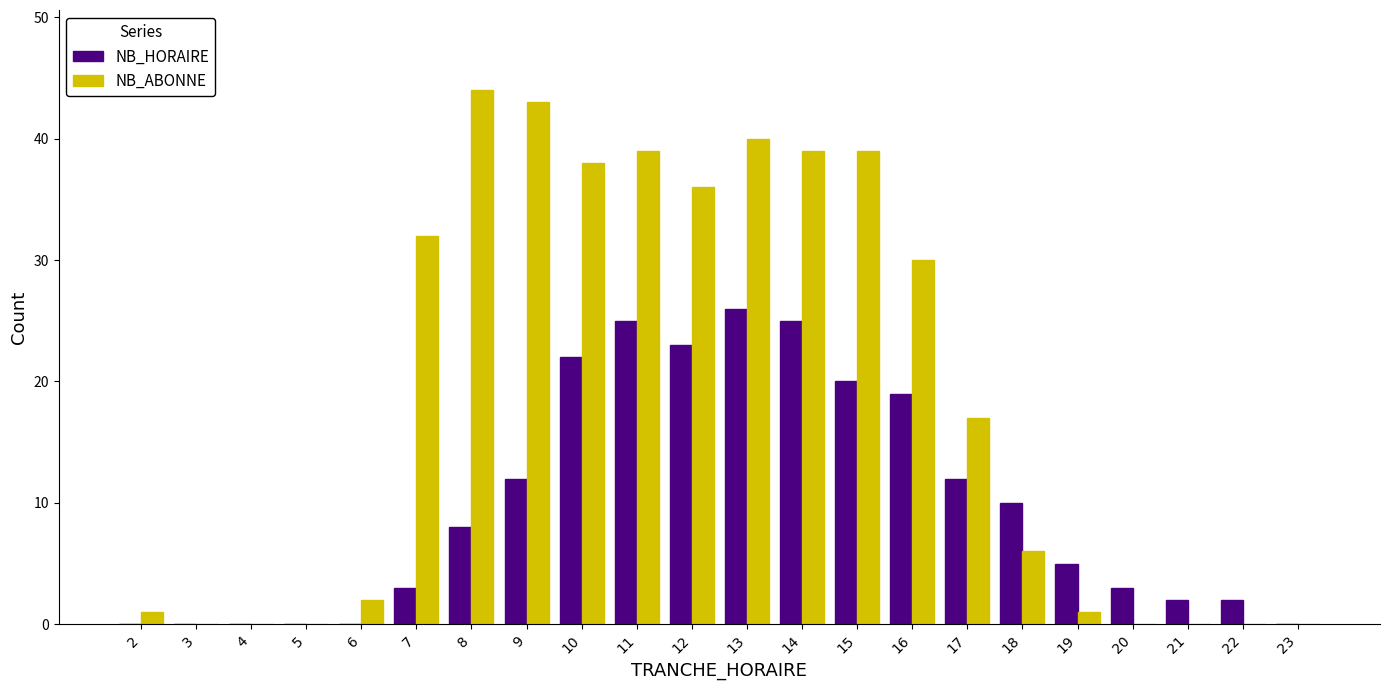

At which category does the chart reach its peak across all series?

8